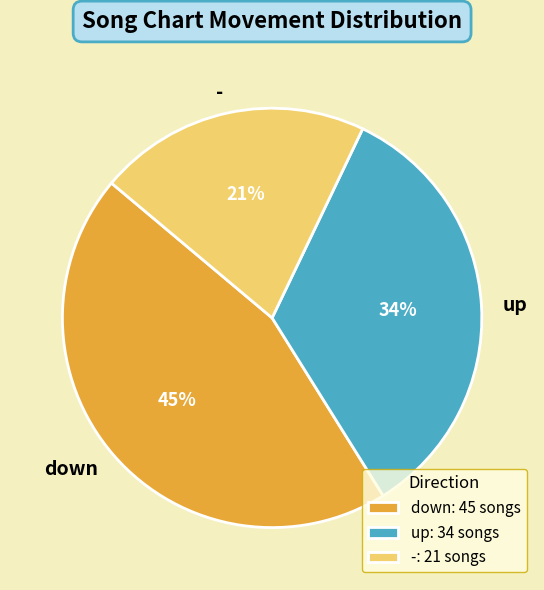

How many segments does this pie chart have?

3